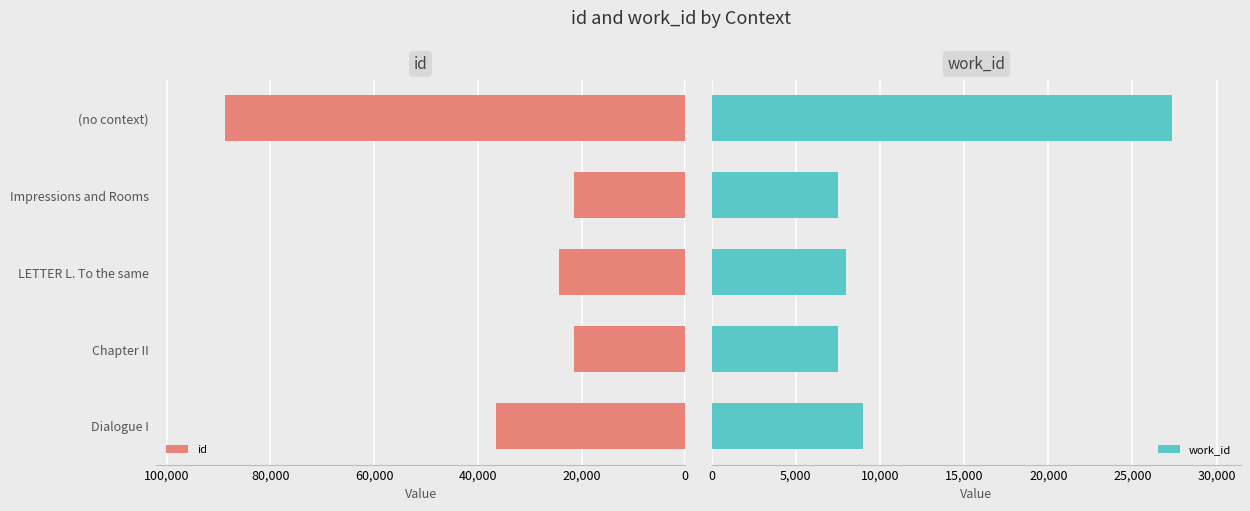

What is the difference between the maximum and minimum values in the work_id series?

19837